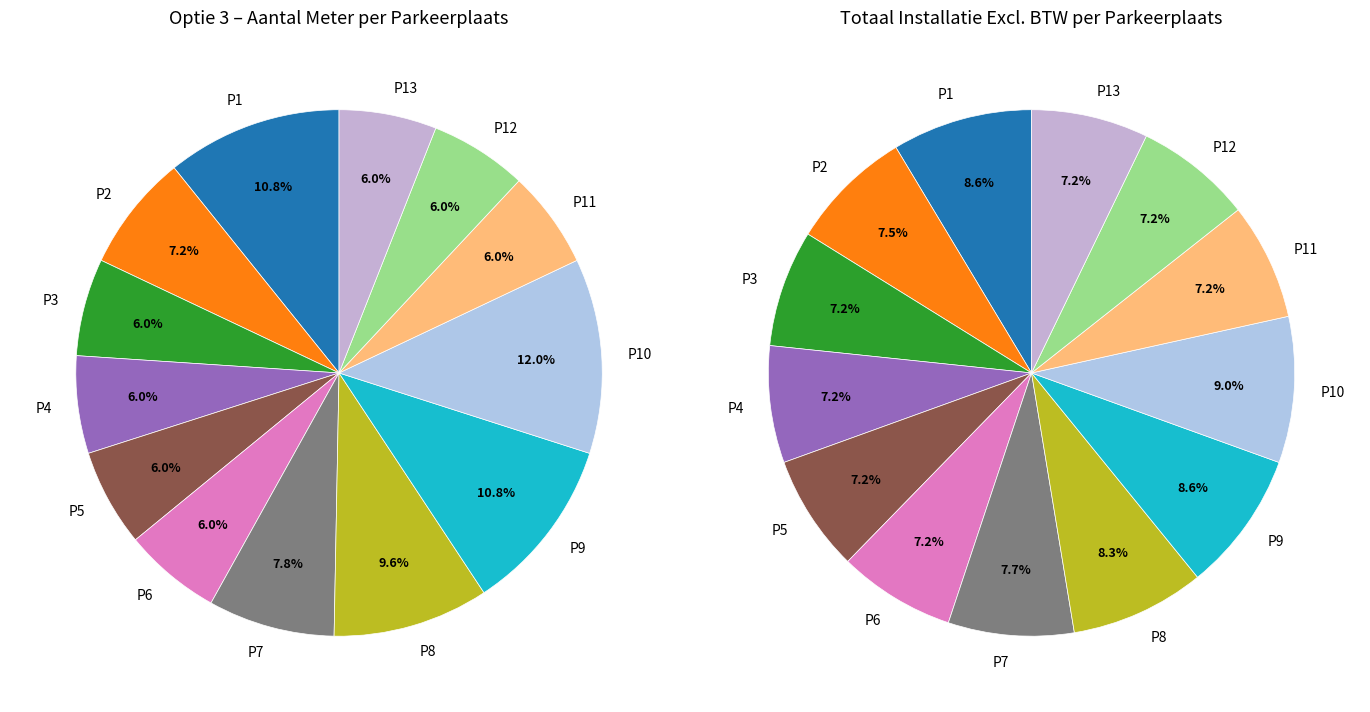

To the nearest percent, what percentage of the pie is P13?

6%